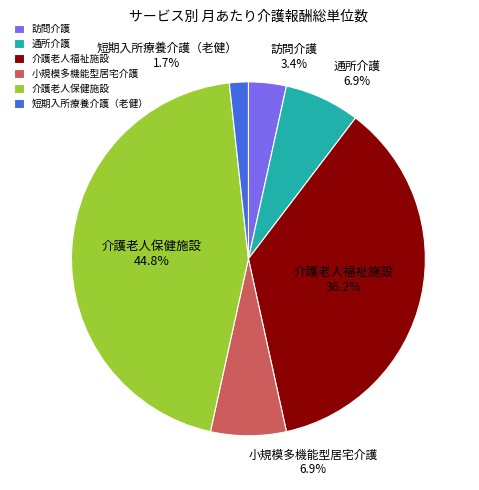

Does 通所介護 represent more than half of the total?

No